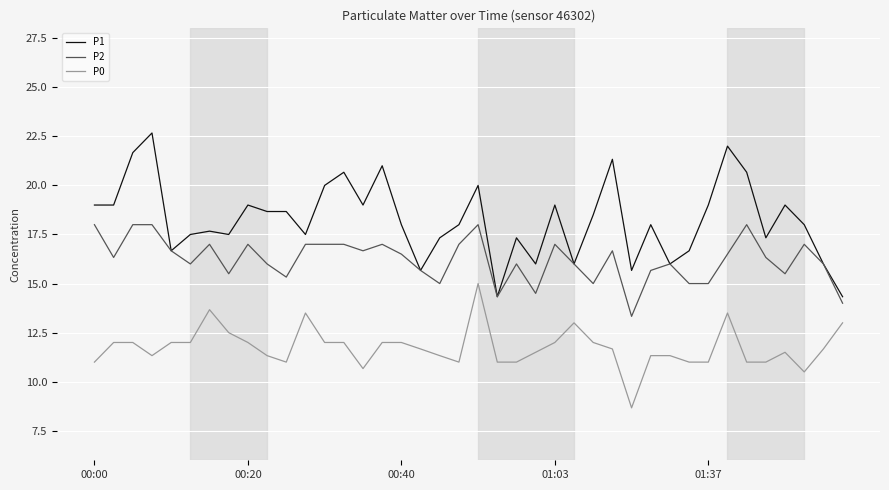

Which series has the largest total across all categories?

P1